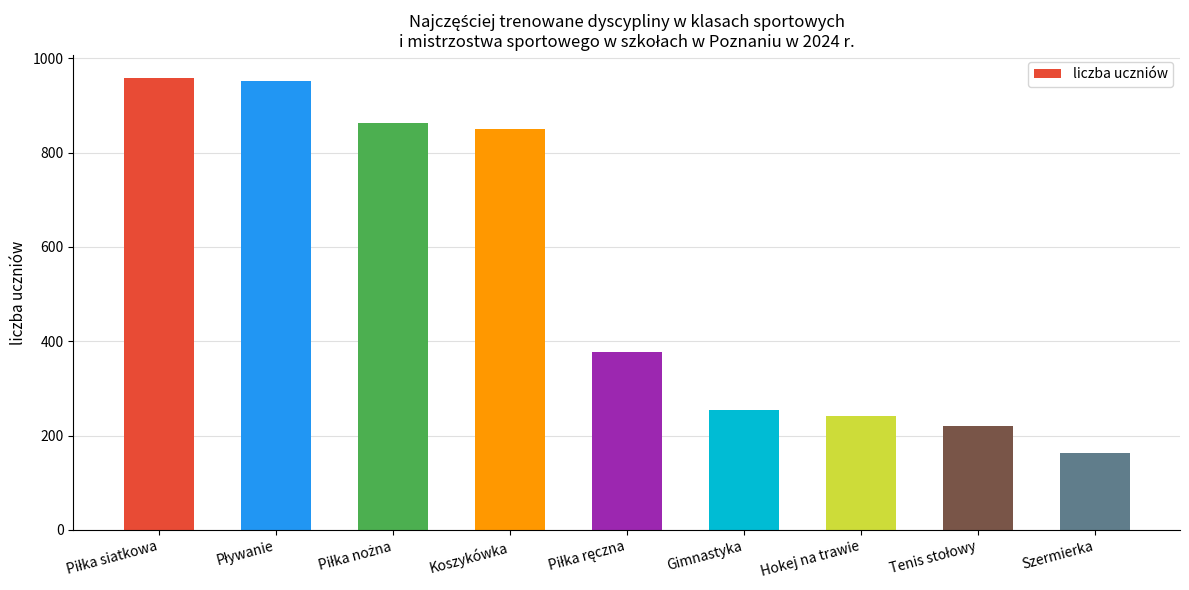

Reading left to right, what are all the values shown in this chart?

959	952	862	850	378	254	242	221	163